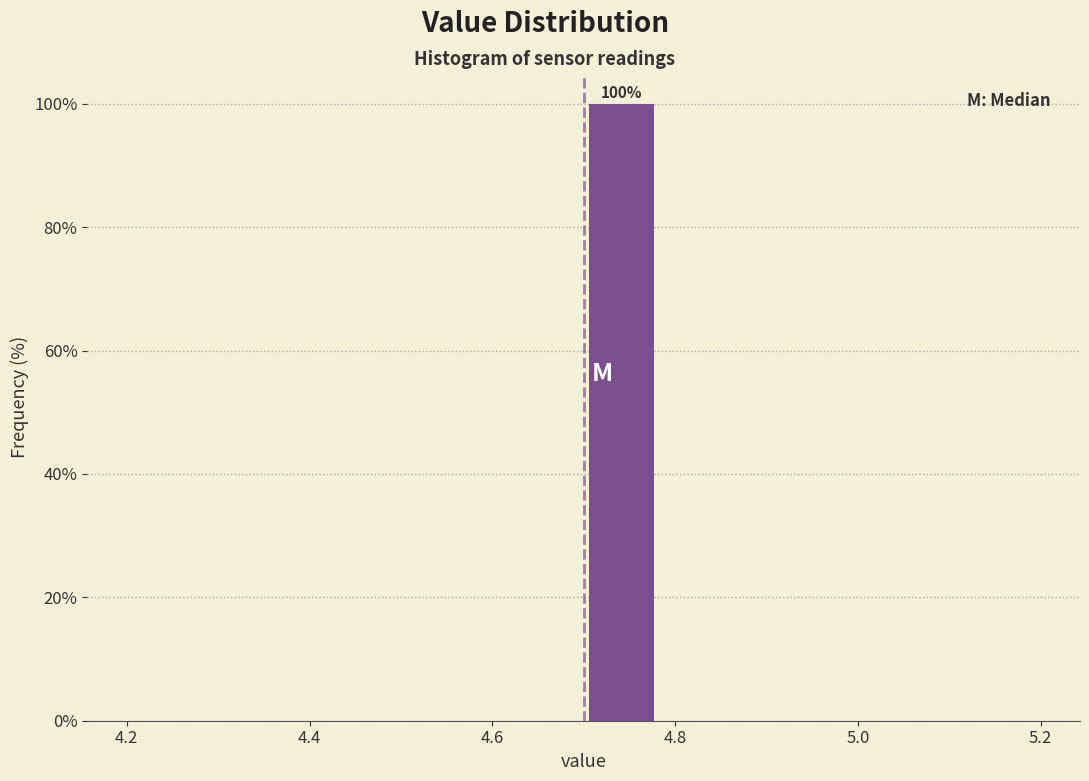

Which range on the x-axis has the tallest bar?

4.70 to 4.78